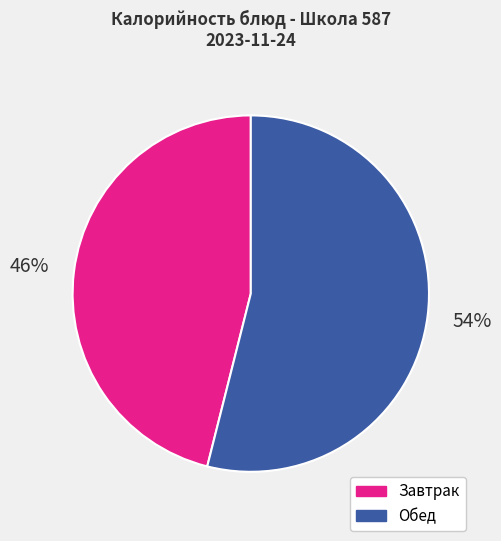

To the nearest percent, what portion does Завтрак represent?

46%